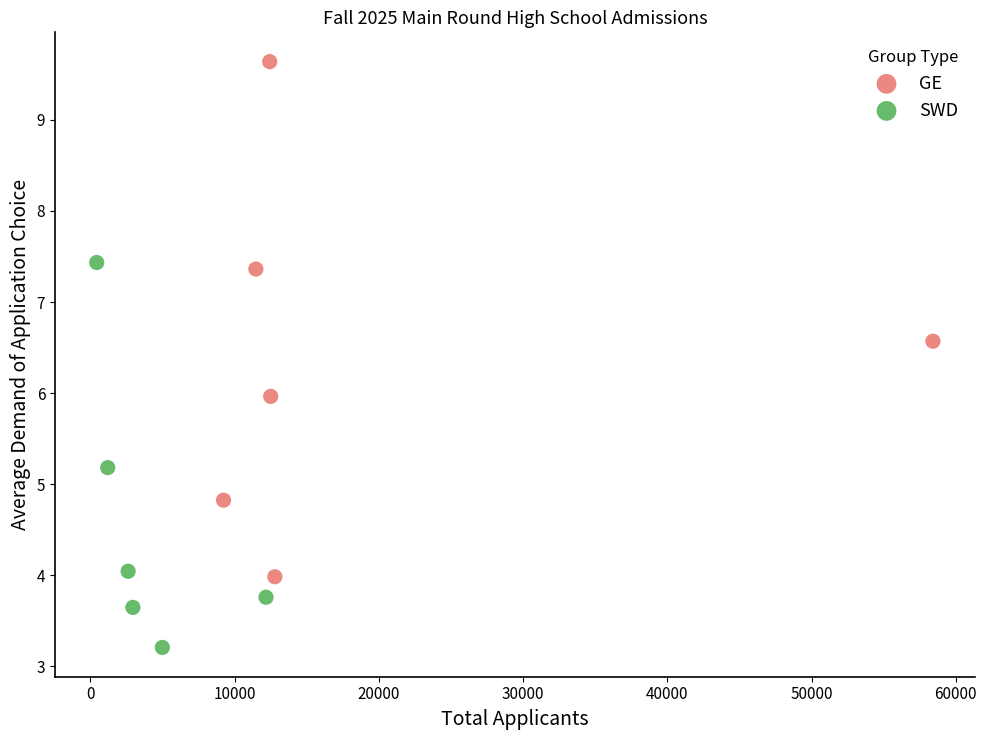

Which series reaches the maximum Y coordinate?

GE